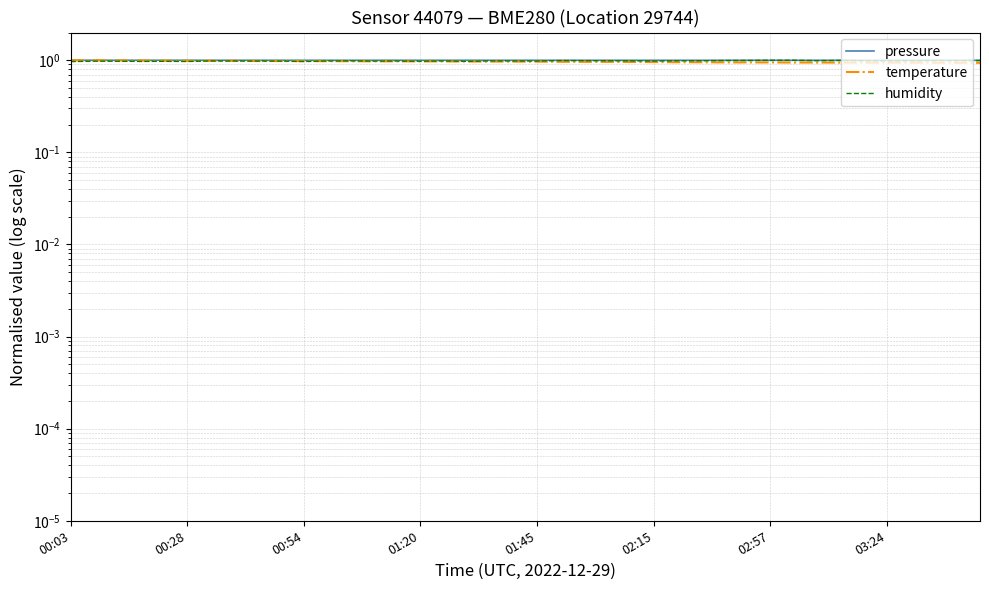

Is it true that temperature equals 1.4 at 38?

False